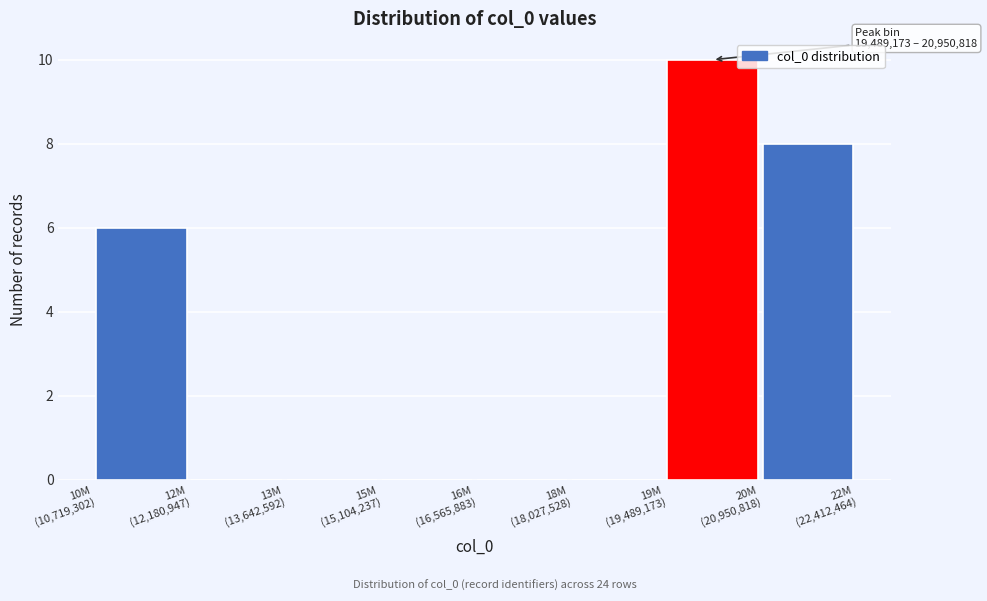

What is the greatest value displayed?

10